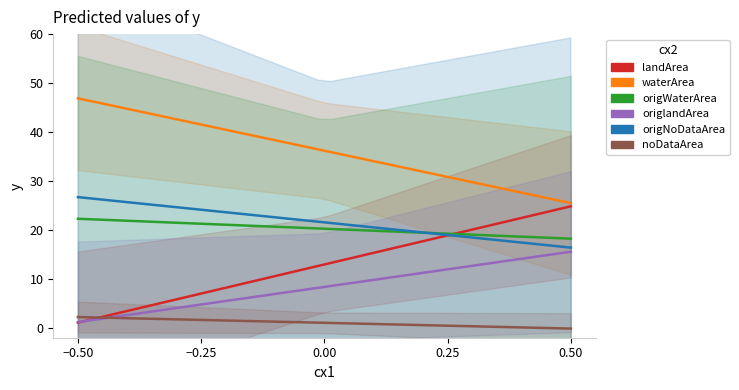

True or false: noDataArea and waterArea intersect in this chart.

False